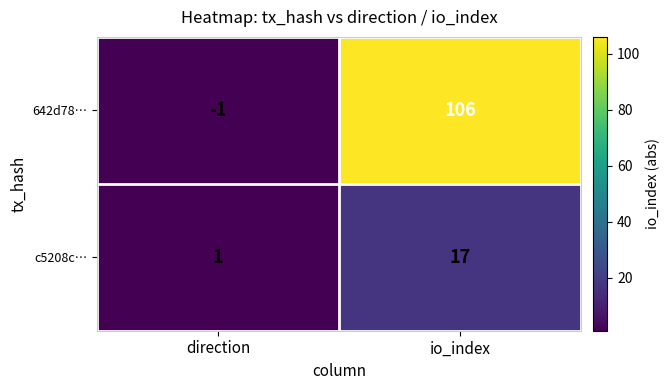

What is the difference between the c5208c… values at direction and io_index?

16